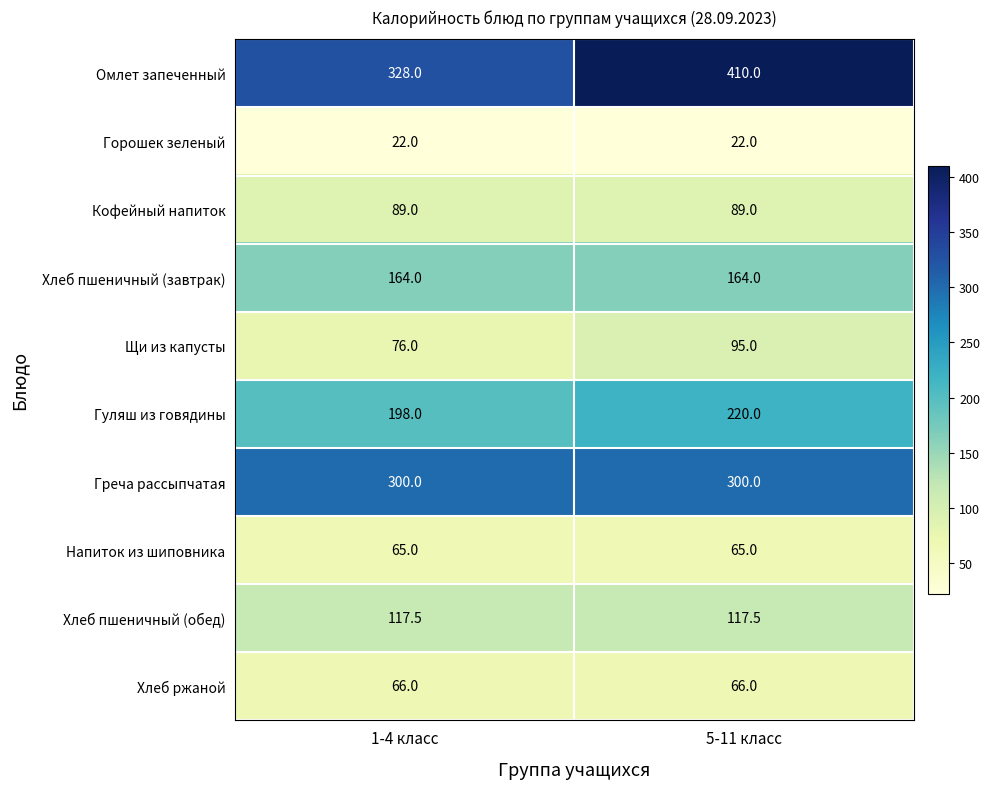

Is the value of Гуляш из говядины at 1-4 класс greater than the value of Хлеб пшеничный (завтрак) at 5-11 класс?

Yes